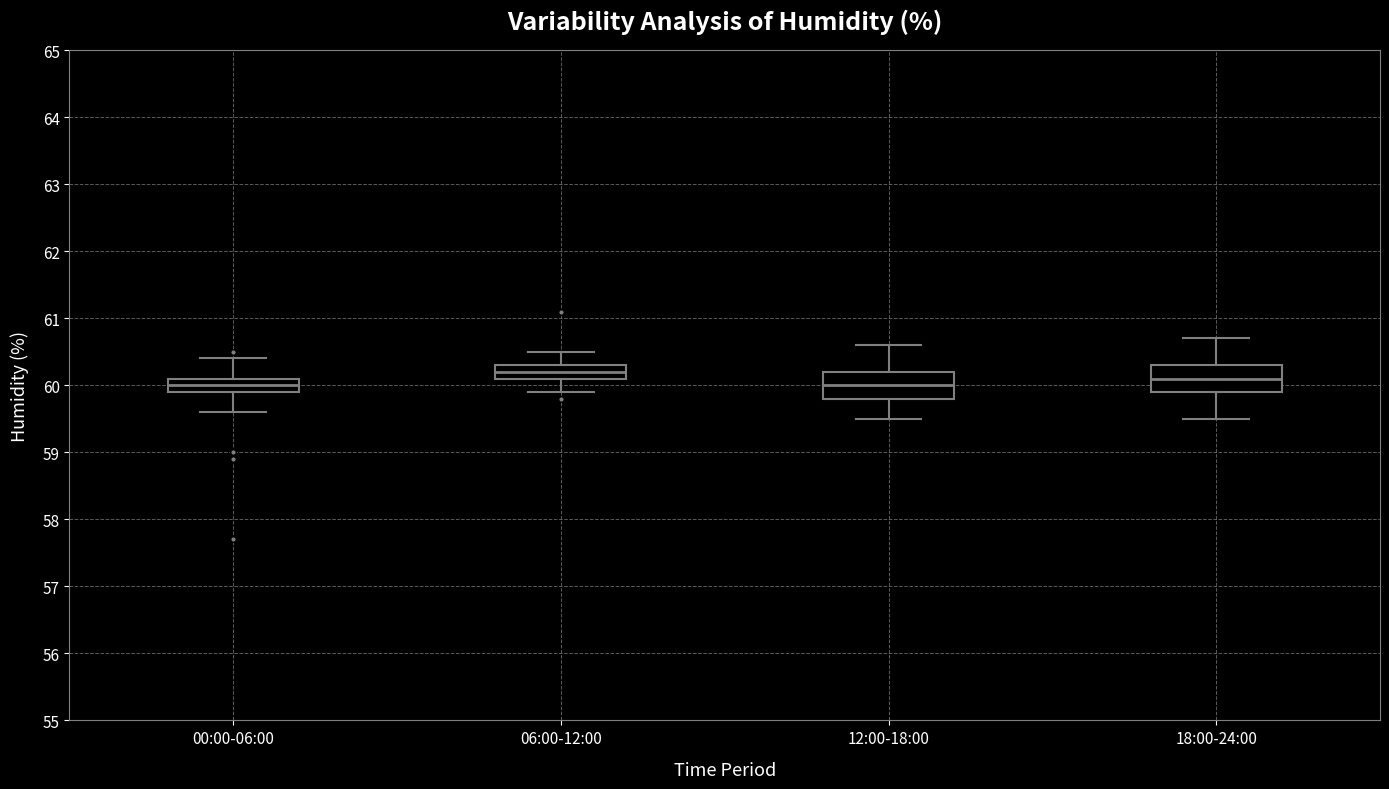

Reading left to right, transcribe this box plot: for each box, give where its median line is, the range the box spans, and where its two whiskers end, as read against the y-axis. The values are not printed on the chart, so give them approximately, as read against the axis.

00:00-06:00: median 60.0, box 59.9 to 60.1, whiskers 59.6 to 60.4
06:00-12:00: median 60.2, box 60.1 to 60.3, whiskers 59.9 to 60.5
12:00-18:00: median 60.0, box 59.8 to 60.2, whiskers 59.5 to 60.6
18:00-24:00: median 60.1, box 59.9 to 60.3, whiskers 59.5 to 60.7